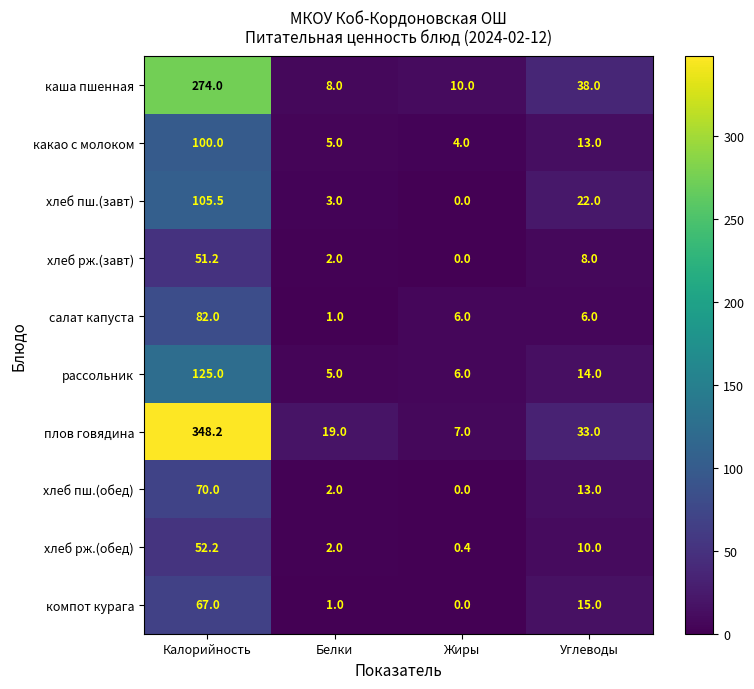

Which label corresponds to the largest value in the chart?

Калорийность